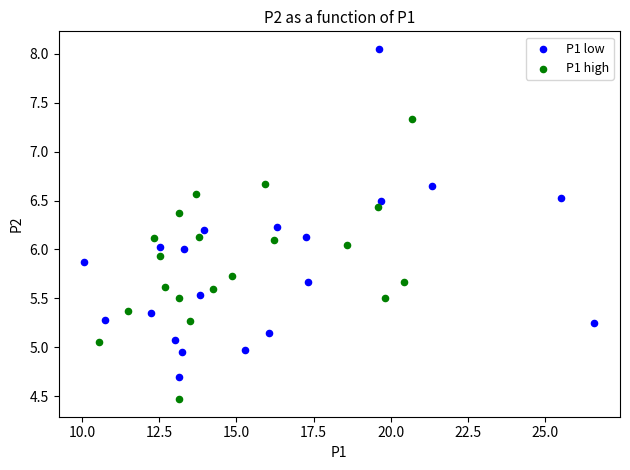

Which series has the largest Y range (max minus min)?

P1 low